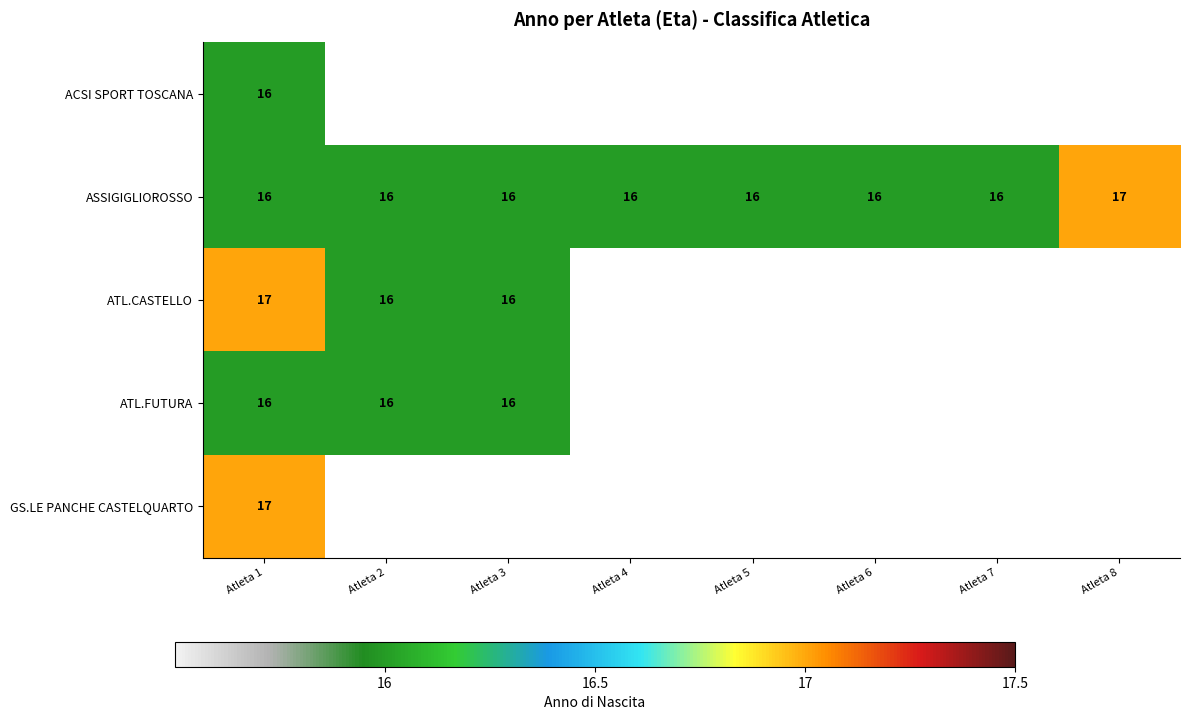

Is it true that ATL.FUTURA equals 16 at Atleta 1?

True